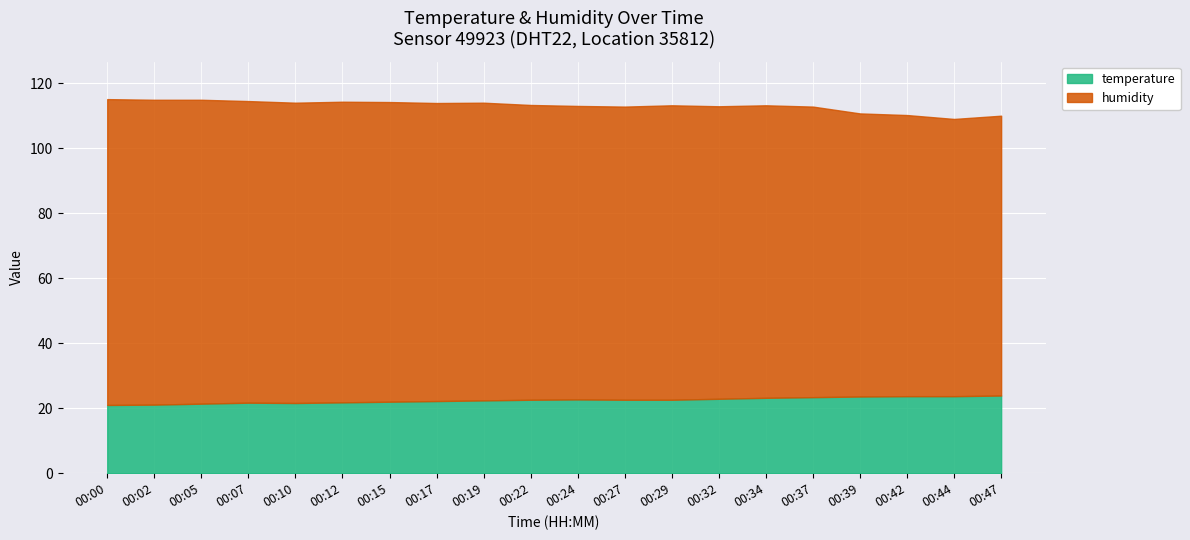

At which label does temperature first exceed 22?

00:17